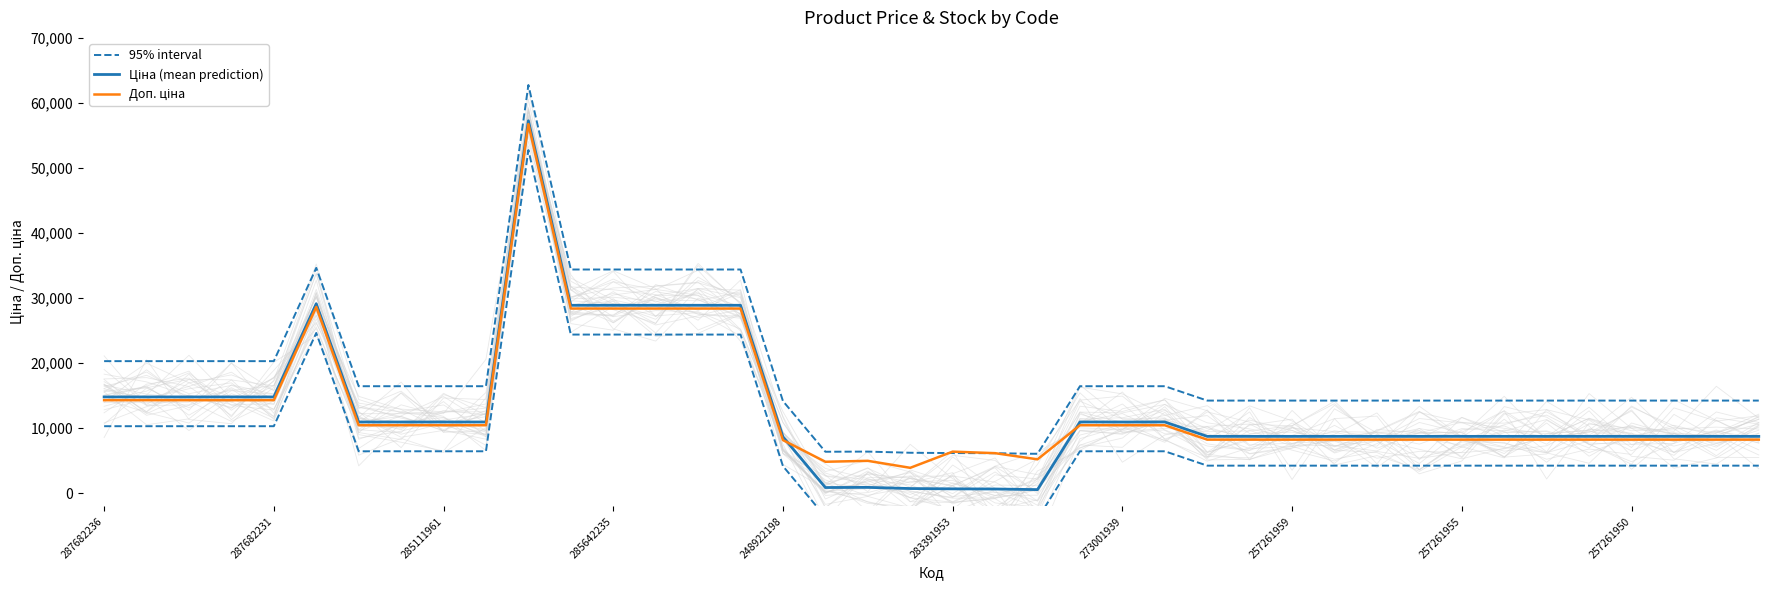

How many data points in 95% interval are above 14255?

33